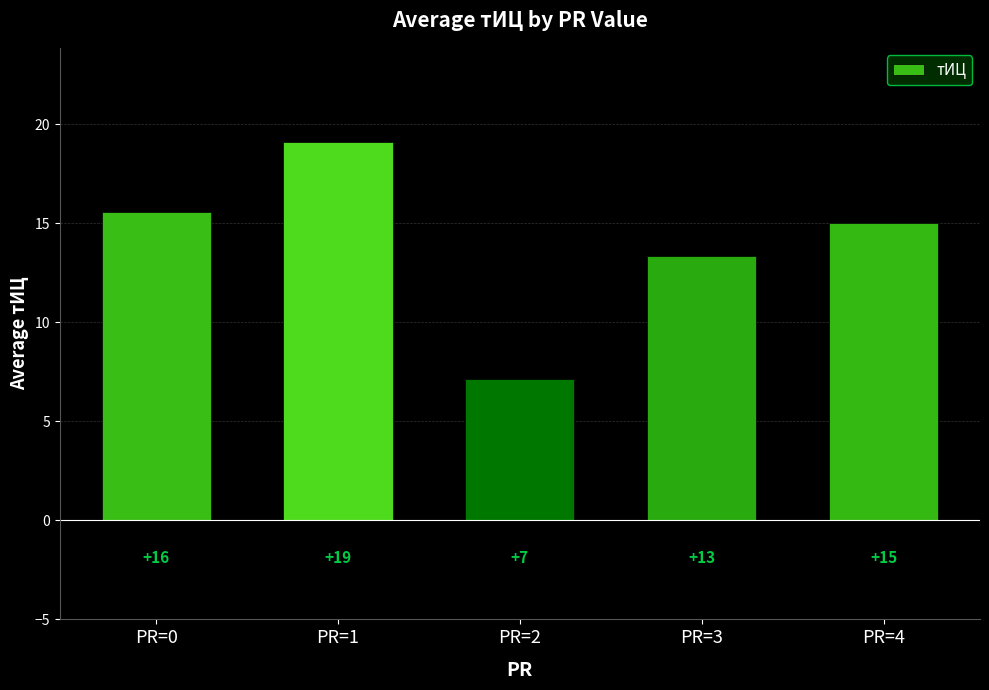

Are the bars horizontal?

No